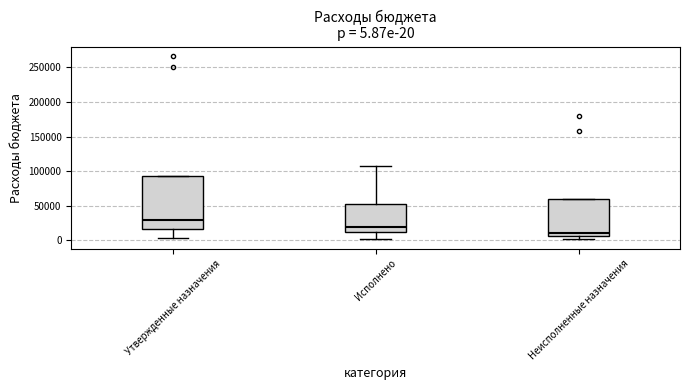

Which box's median line is the highest?

Утвержденные назначения